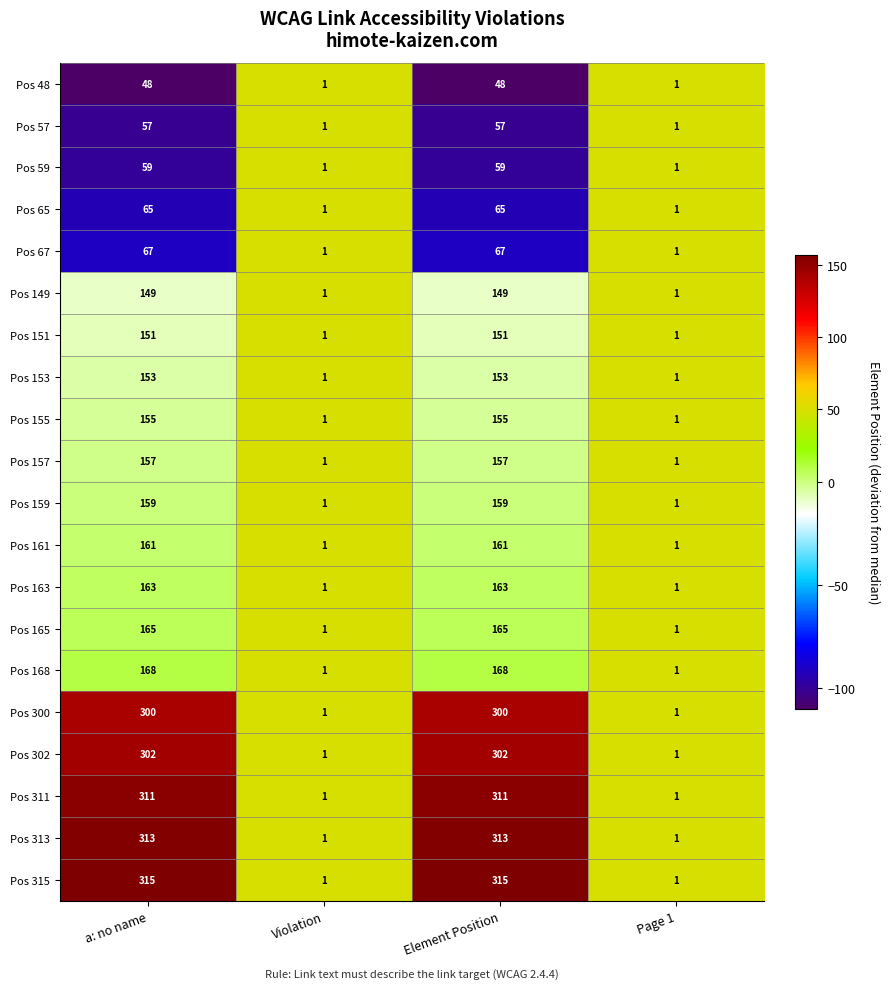

What value does the Pos 57 series have at a: no name, to the nearest 5?

55